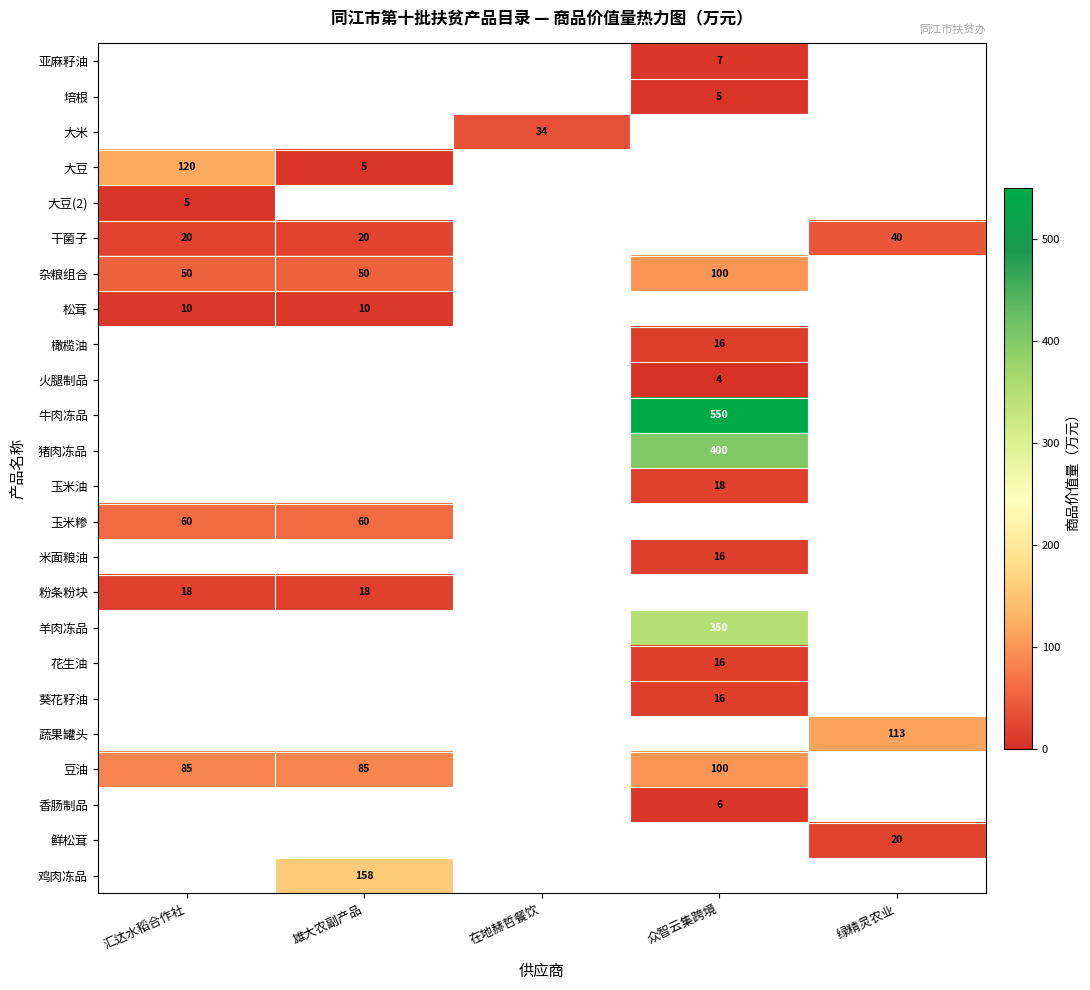

Between 绿精灵农业 and 众智云集跨境, which is larger?

众智云集跨境